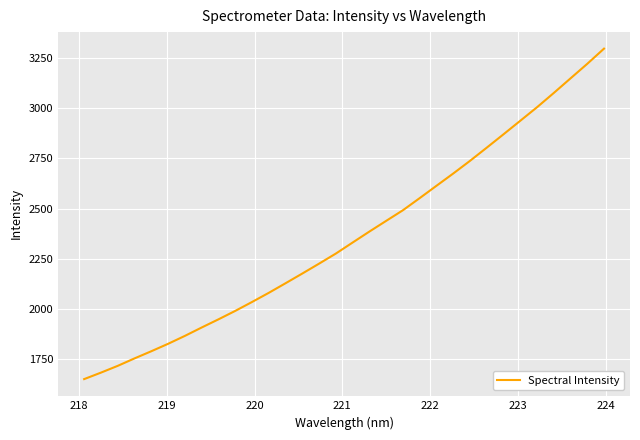

What is the difference between the maximum and minimum values?

1647.8